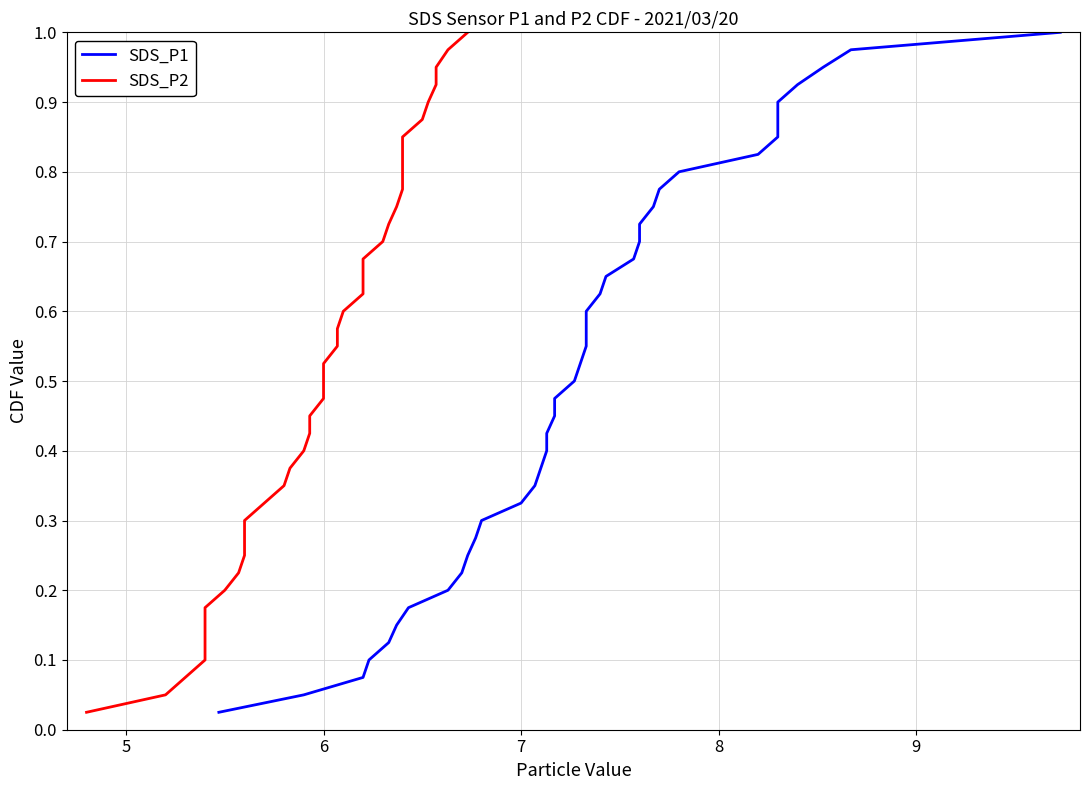

Reading left to right, what are all the values shown in this chart?

SDS_P1: 0.0	0.1	0.1	0.1	0.1	0.1	0.2	0.2	0.2	0.2	0.3	0.3	0.3	0.3	0.4	0.4	0.4	0.5	0.5	0.5	0.5	0.6	0.6	0.6	0.6	0.7	0.7	0.7	0.7	0.8	0.8	0.8	0.8	0.8	0.9	0.9	0.9	0.9	1.0	1.0
SDS_P2: 0.0	0.1	0.1	0.1	0.1	0.1	0.2	0.2	0.2	0.2	0.3	0.3	0.3	0.3	0.4	0.4	0.4	0.5	0.5	0.5	0.5	0.6	0.6	0.6	0.6	0.7	0.7	0.7	0.7	0.8	0.8	0.8	0.8	0.8	0.9	0.9	0.9	0.9	1.0	1.0